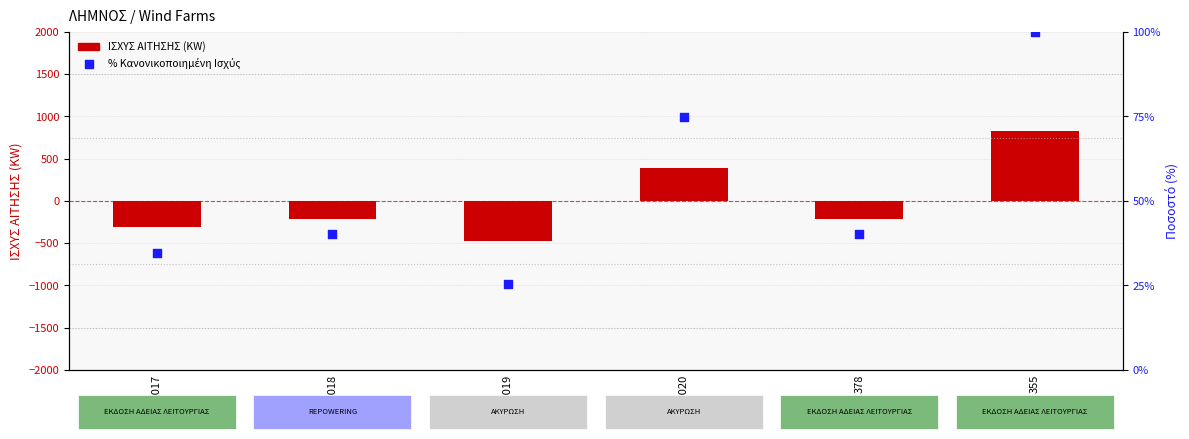

Which series has the largest total across all categories?

ΑΚΡΙΒΗΣ ΙΣΧΥΣ (KW) %